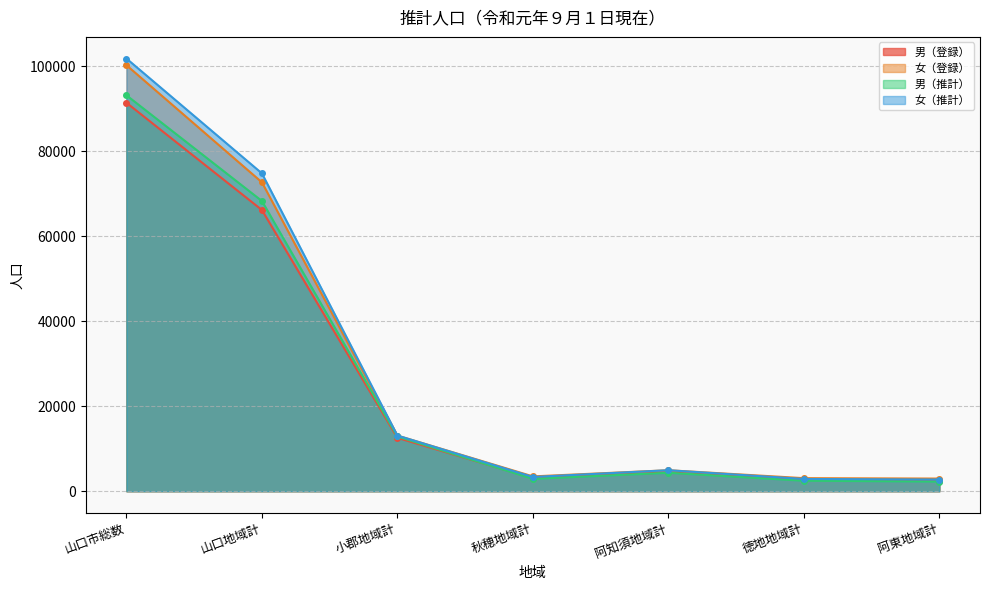

What are all the series names shown in the legend?

男（登録）, 女（登録）, 男（推計）, 女（推計）